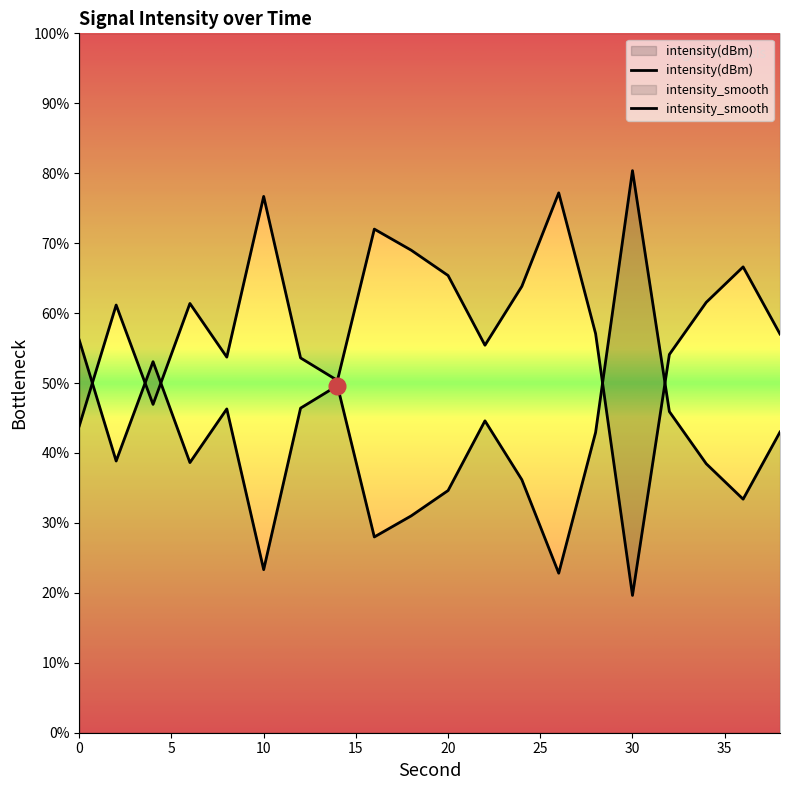

True or false: intensity(dBm) and intensity_smooth cross at least once.

True